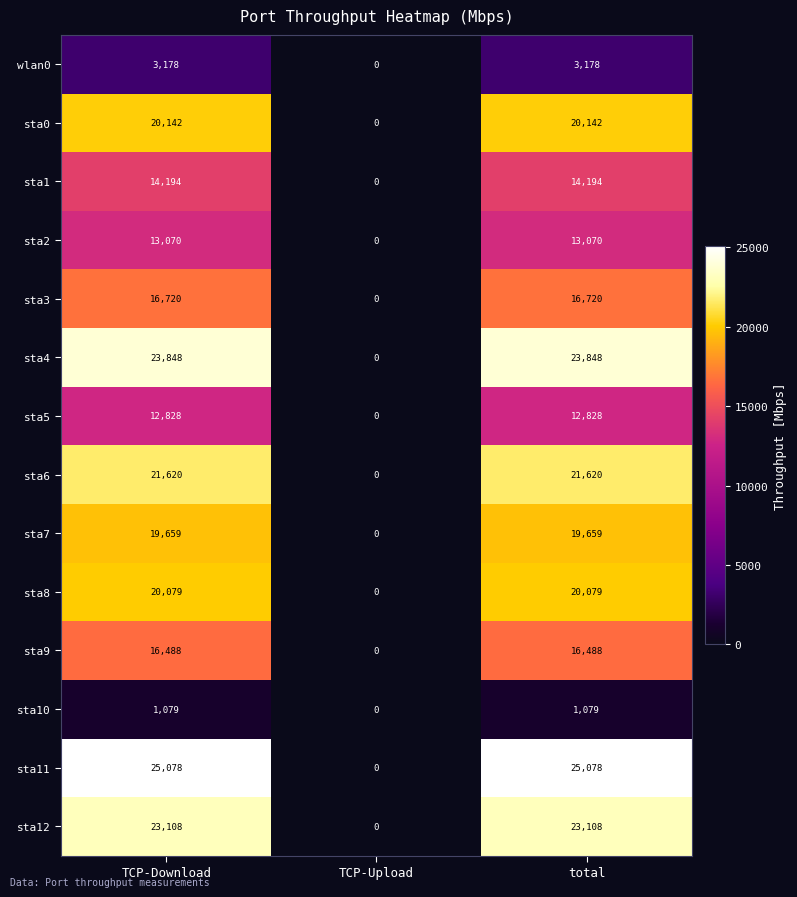

Which series has the largest total across all categories?

sta11